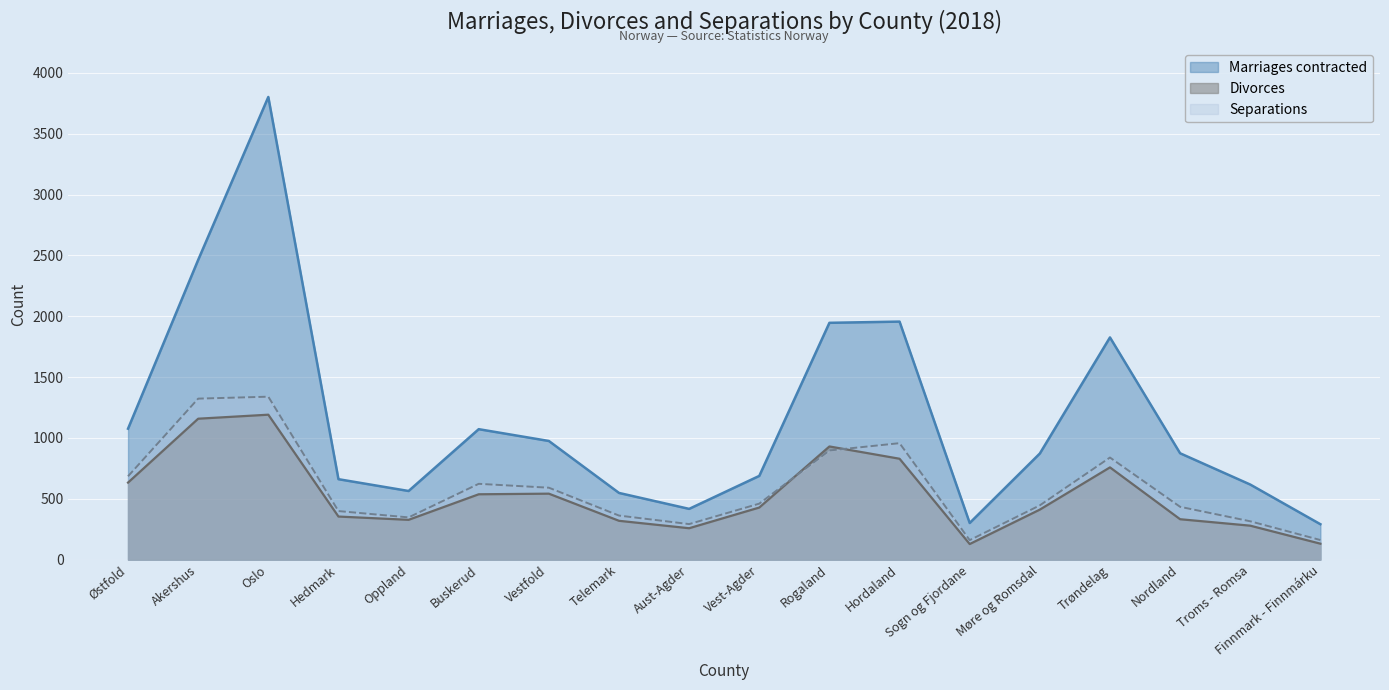

Which has a higher value, Trøndelag or Akershus?

Akershus